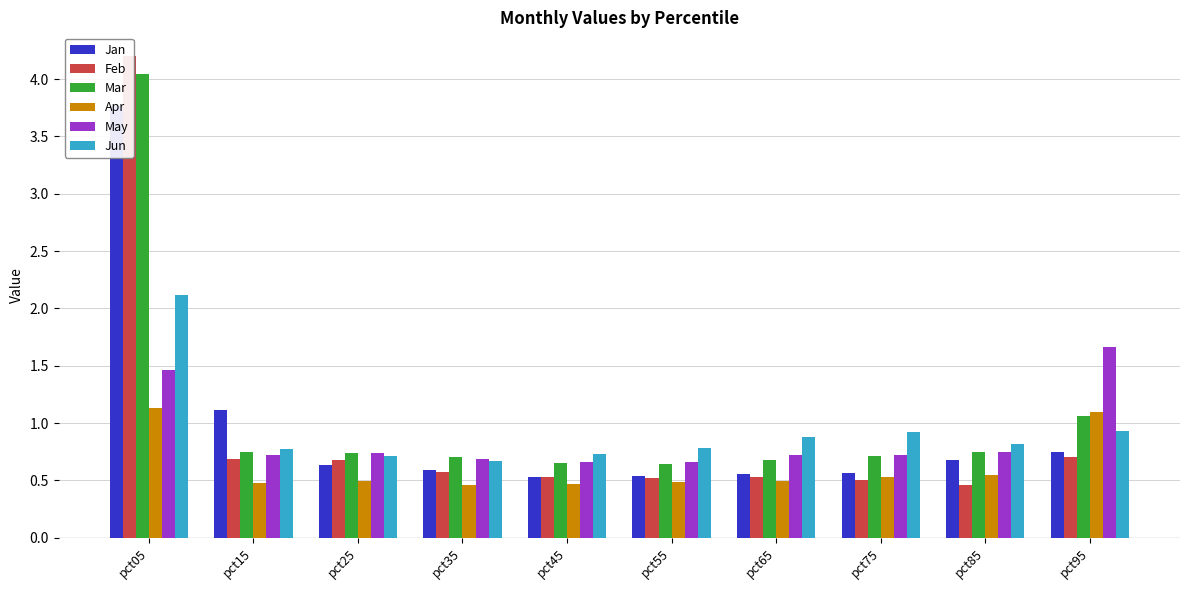

What is the spread (max minus min) of values at pct95?

1.0